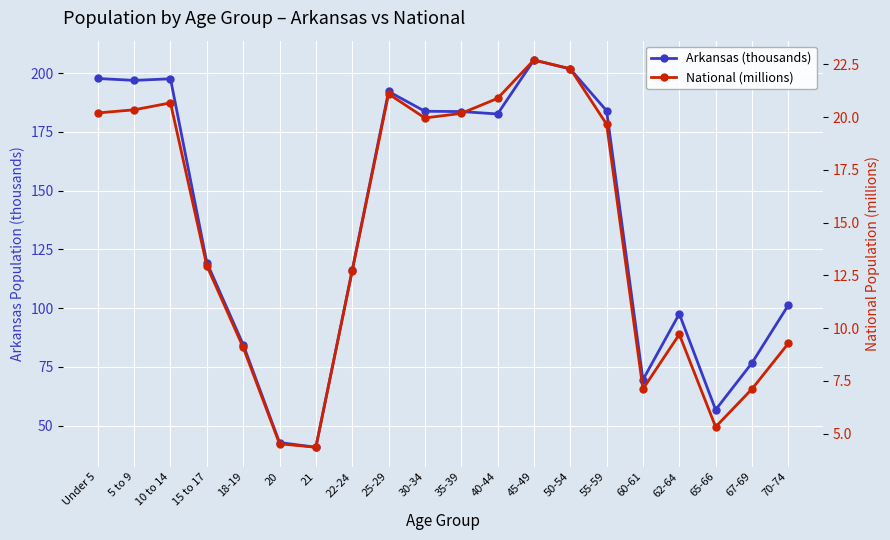

True or false: National (millions) has more than 2 points higher than both neighbors.

True